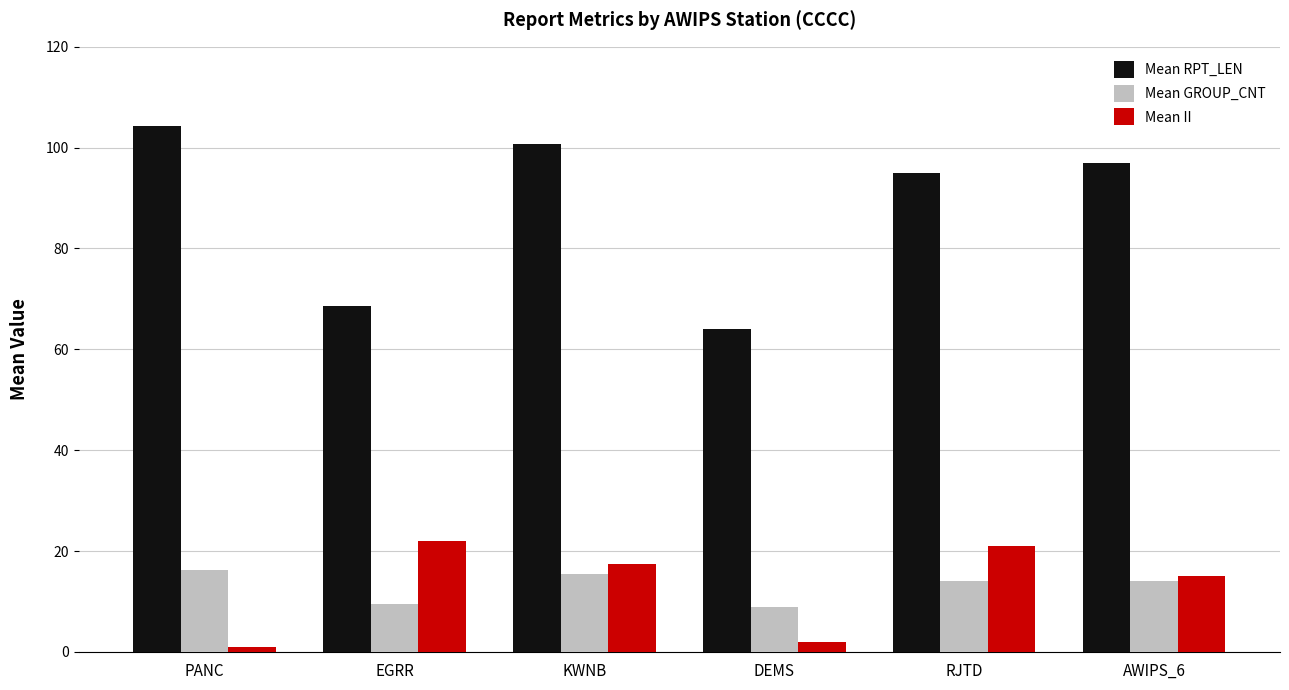

What is the difference between the maximum and minimum values in the Mean II series?

21.0